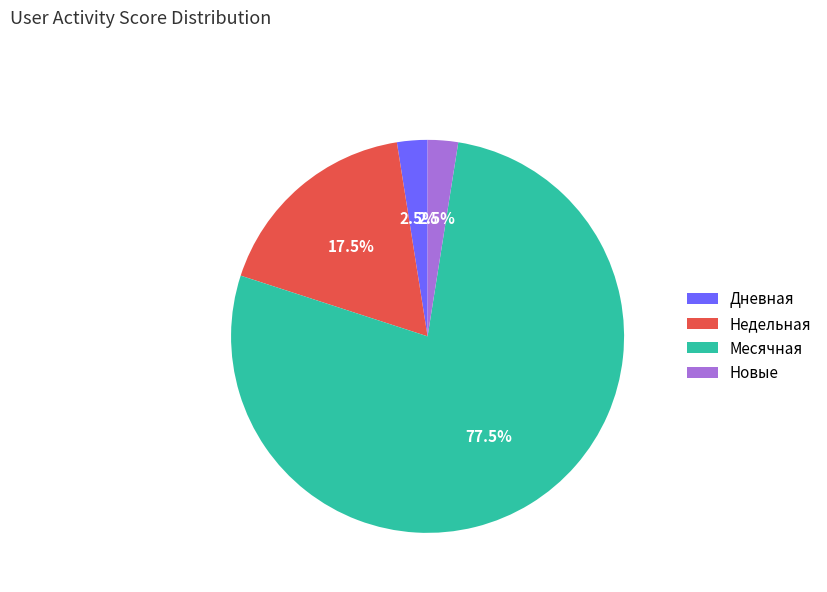

What is the largest slice in the pie chart?

Месячная